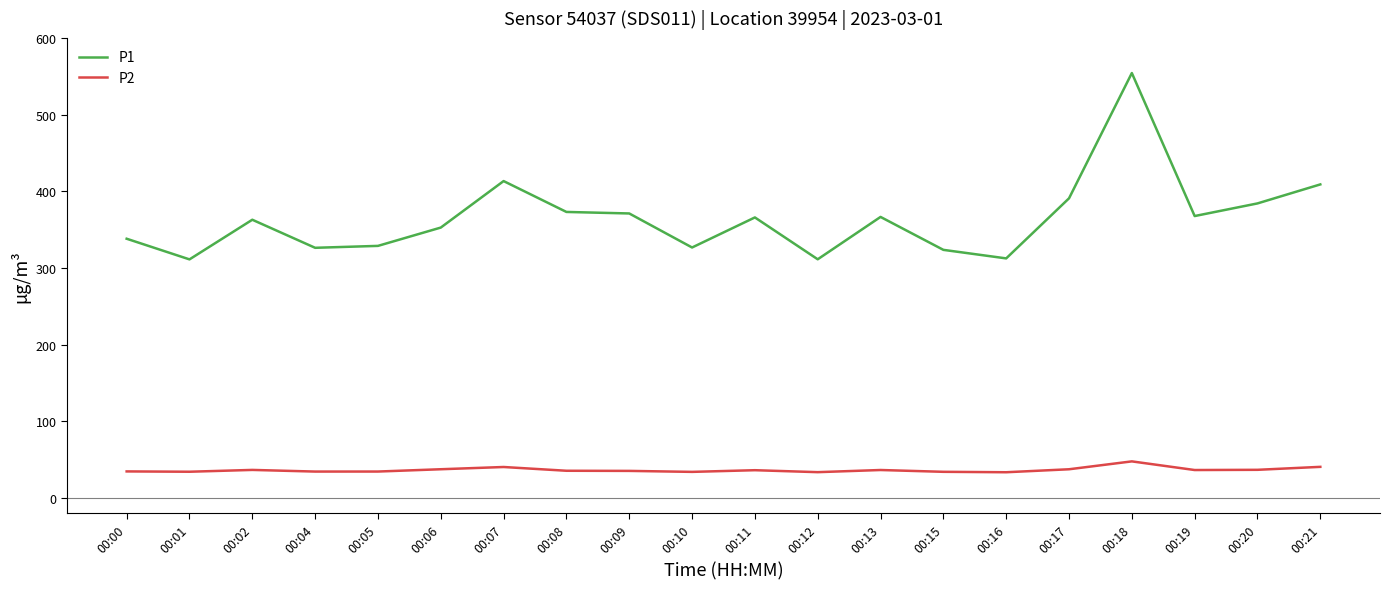

True or false: P2 and P1 cross at least once.

False